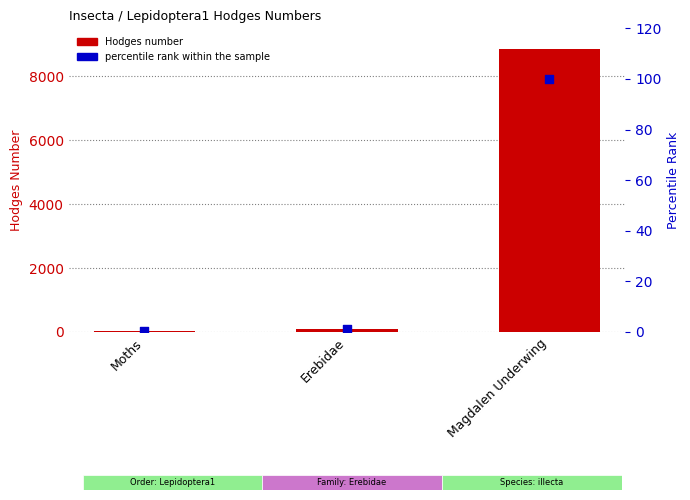

Which series has the largest total across all categories?

Hodges number